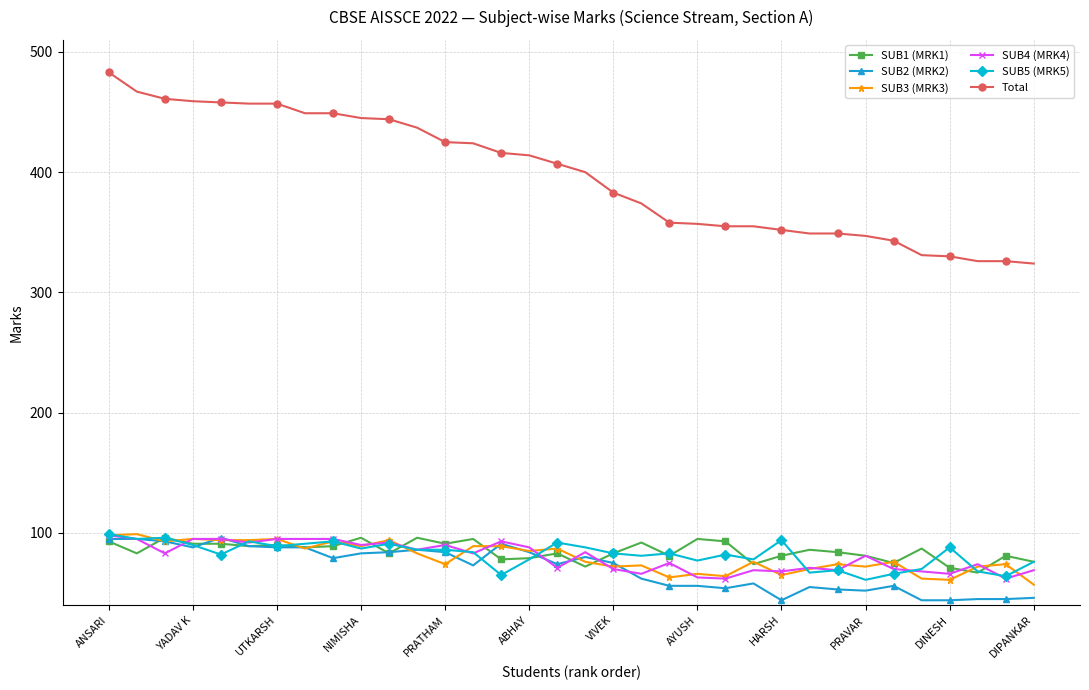

How many lines are shown in the chart?

6